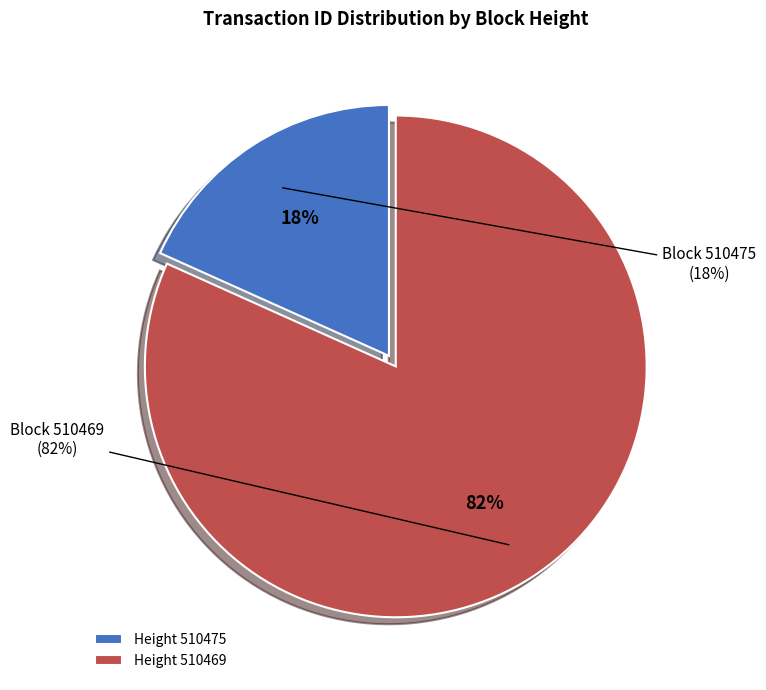

Which has a higher value, 510475 or 510469?

510469